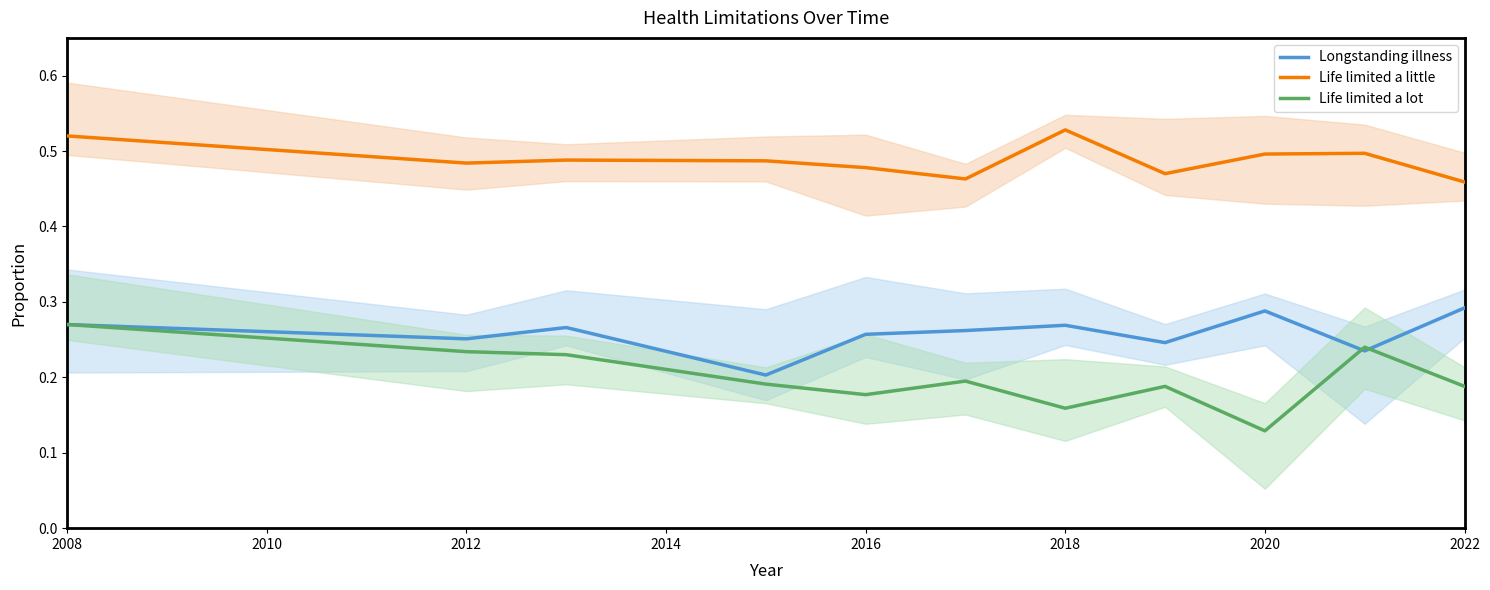

The value of Longstanding illness at 2010 is 0.3. True or false?

False